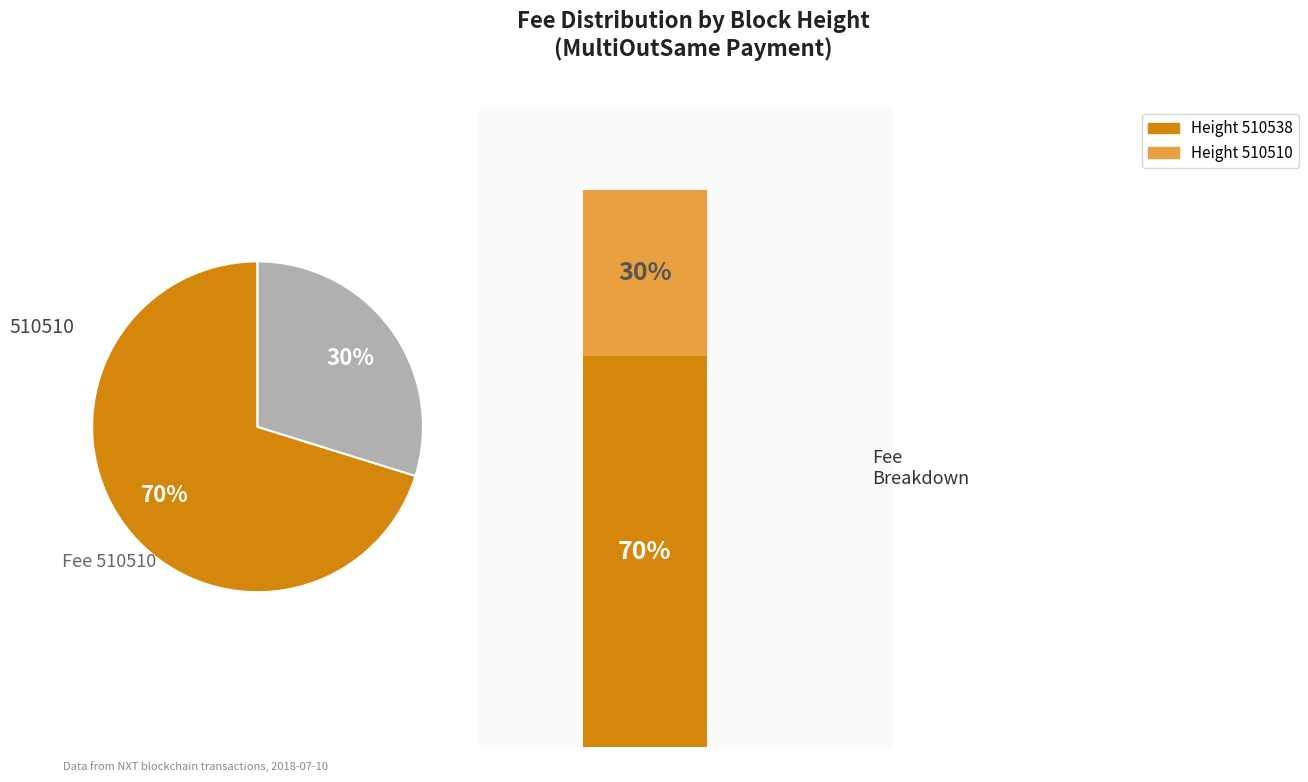

Is the sum of 510510 and 510538 greater than half?

Yes